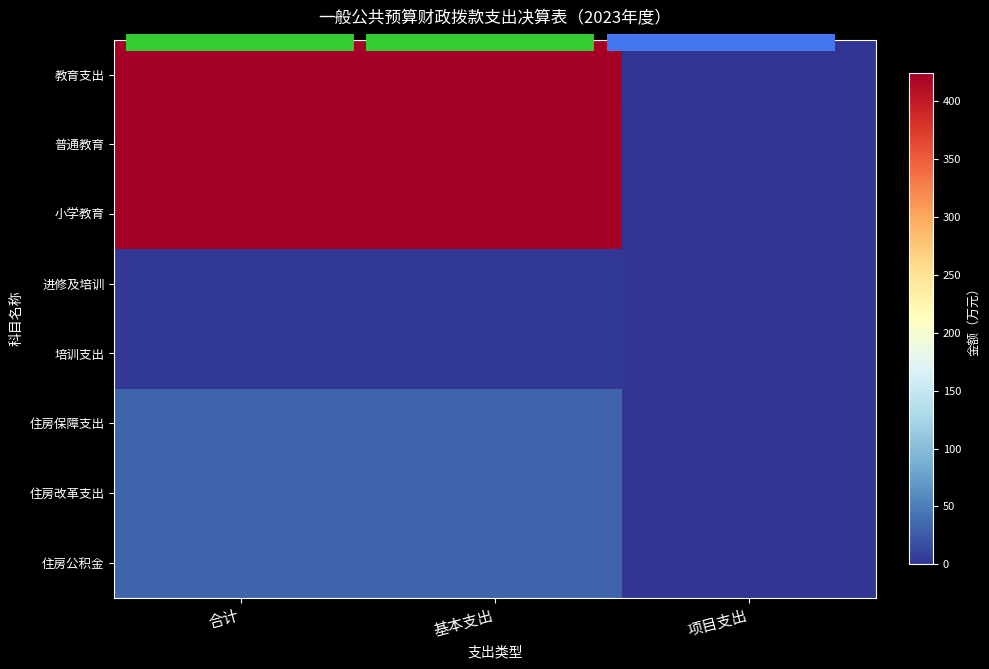

Where is 住房改革支出 nearest to the value 16?

项目支出